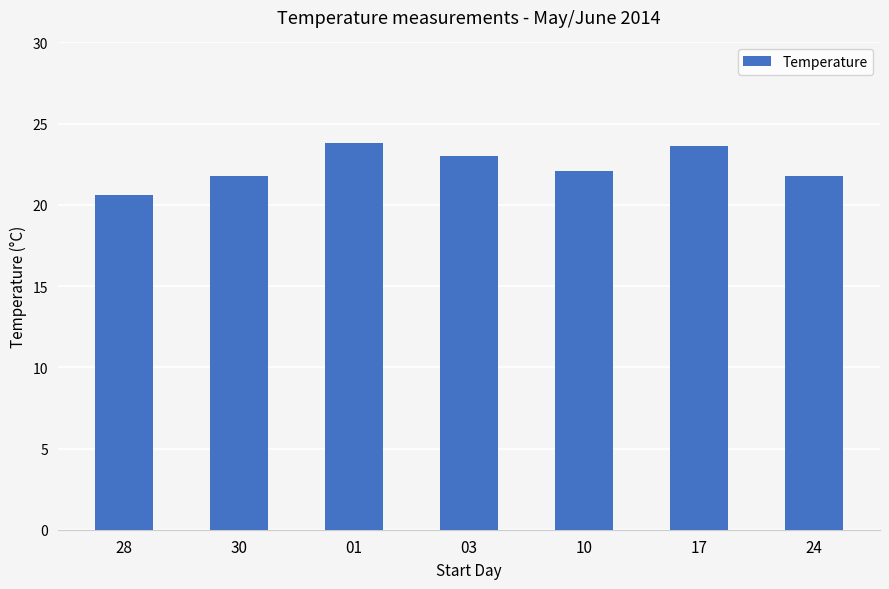

What is the change in value from 28 to 30?

+1.2